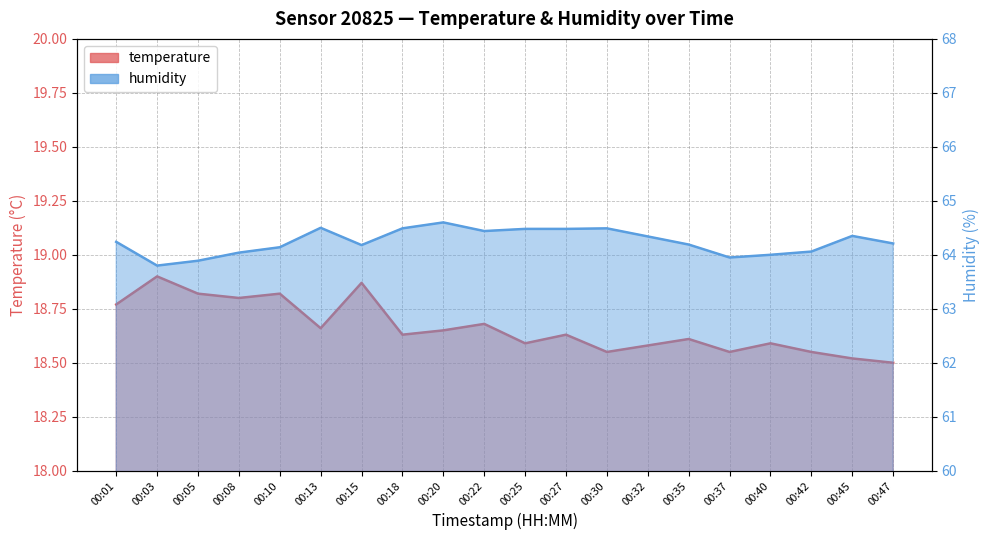

What is the value of the temperature point at the 11th from the left?

18.6